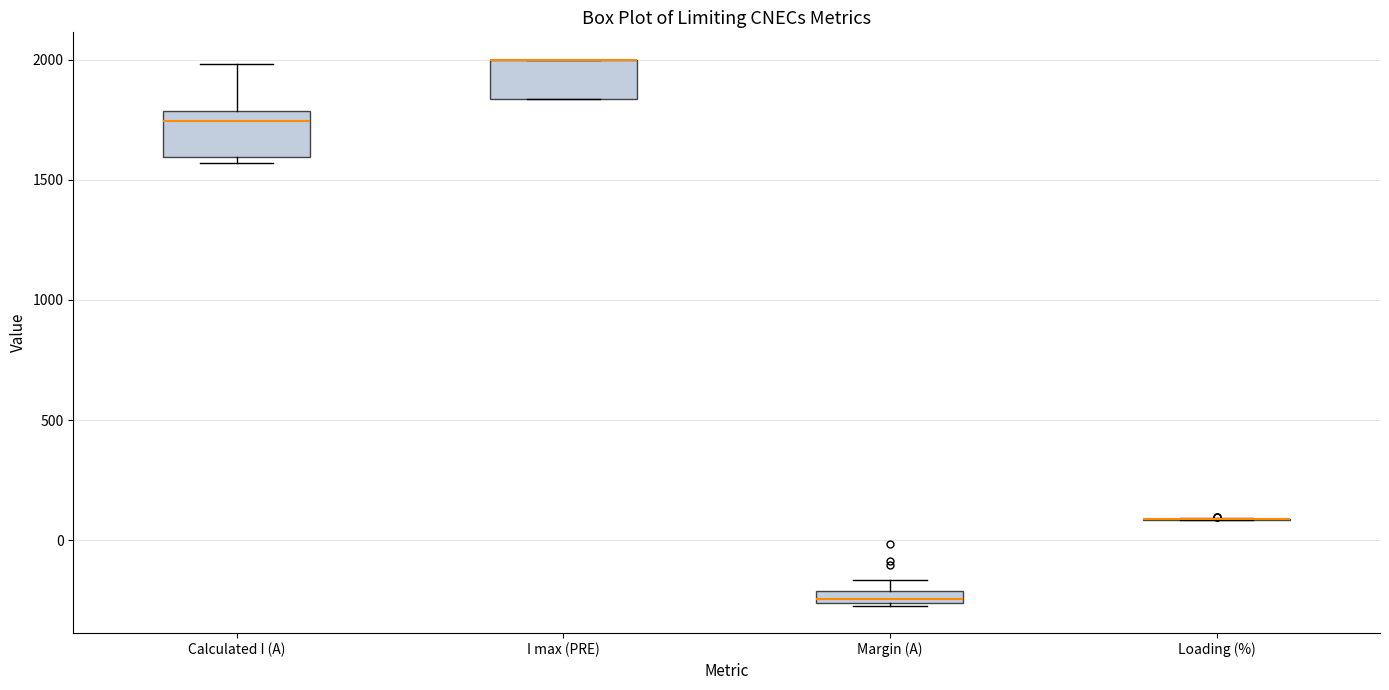

Where is the upper edge of the box for Calculated I (A) on the y-axis? The values are not printed on the chart, so give them approximately, as read against the axis.

1800